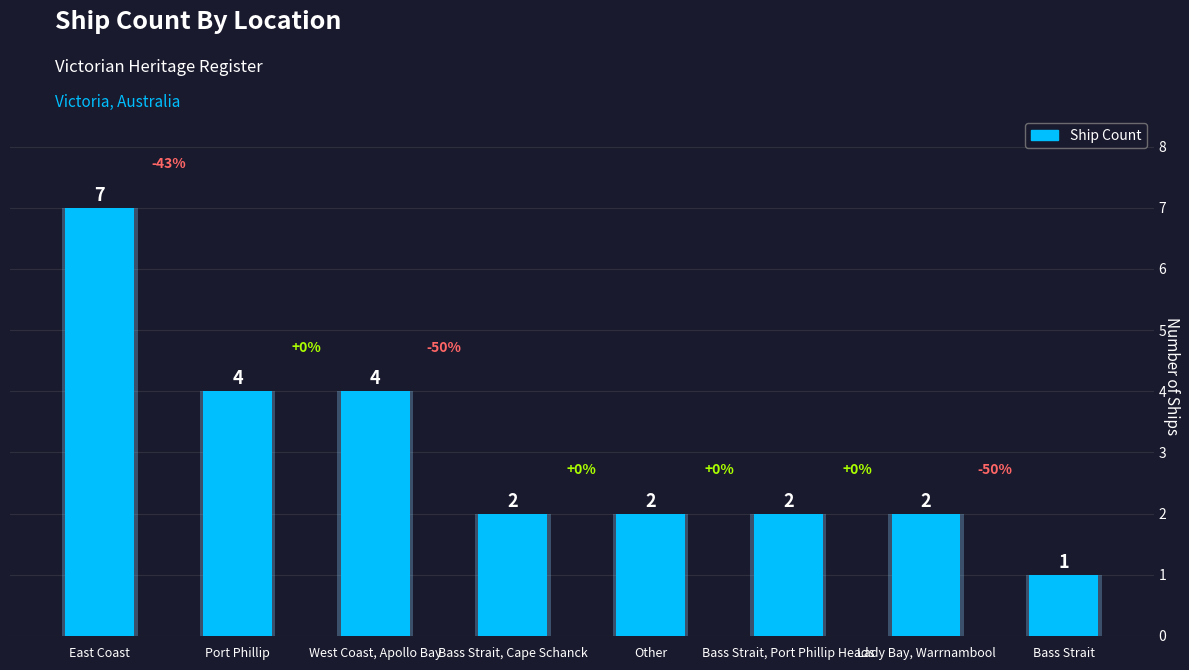

What is the label of the 7th bar from the right?

Port Phillip